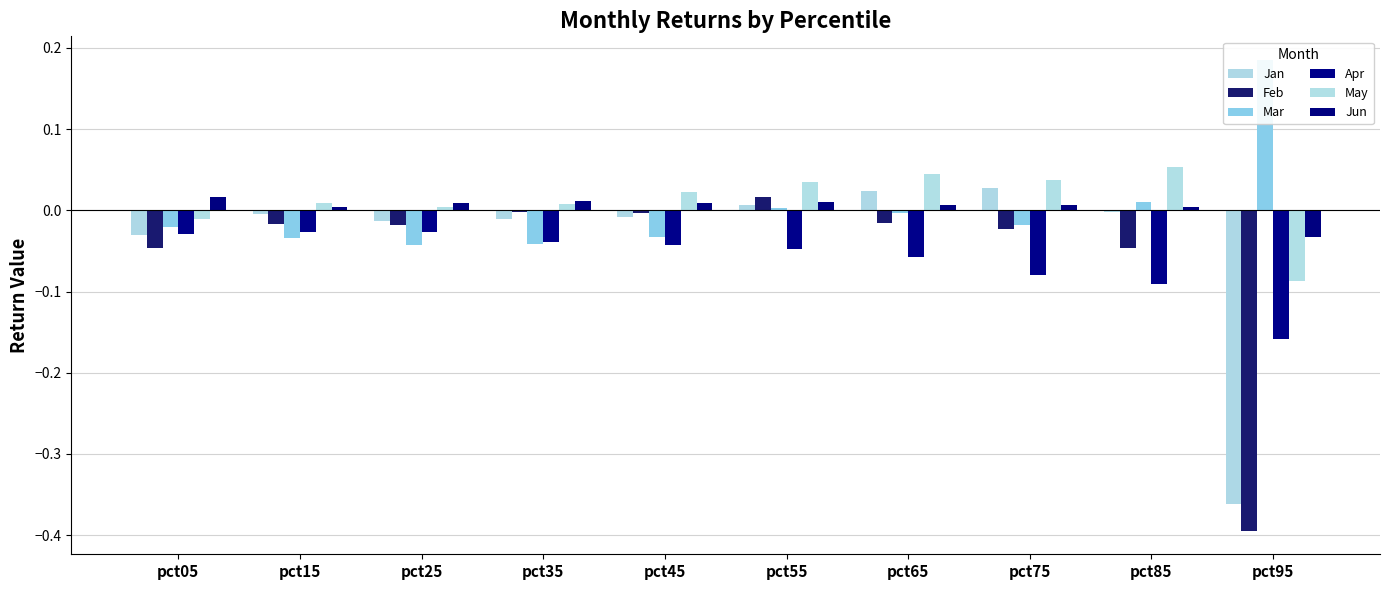

What is the difference between the maximum and minimum values in the Apr series?

0.1